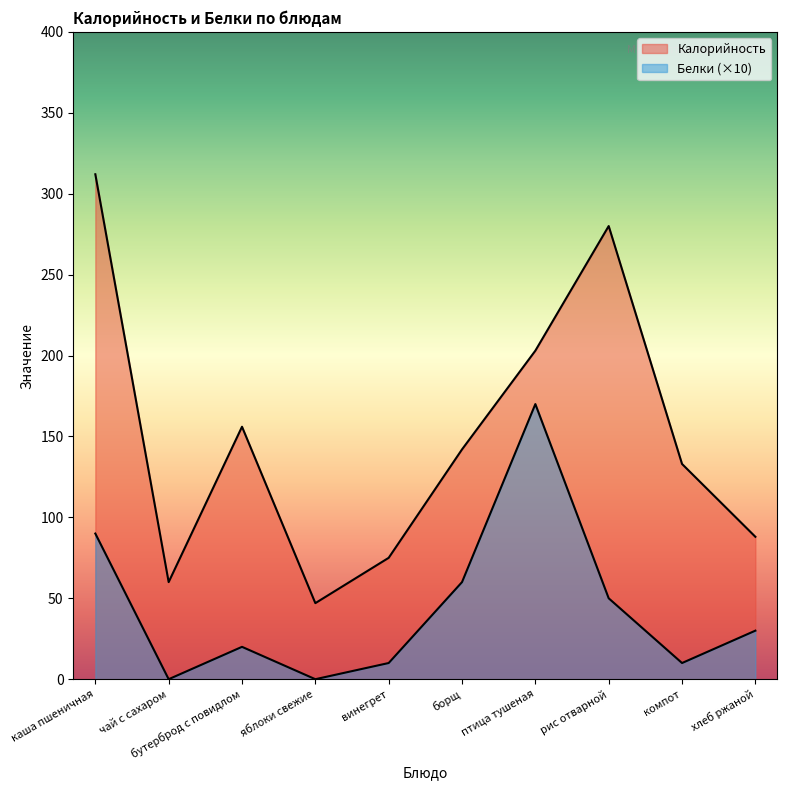

Rank the series by their maximum value, from lowest to highest.

Белки, Калорийность